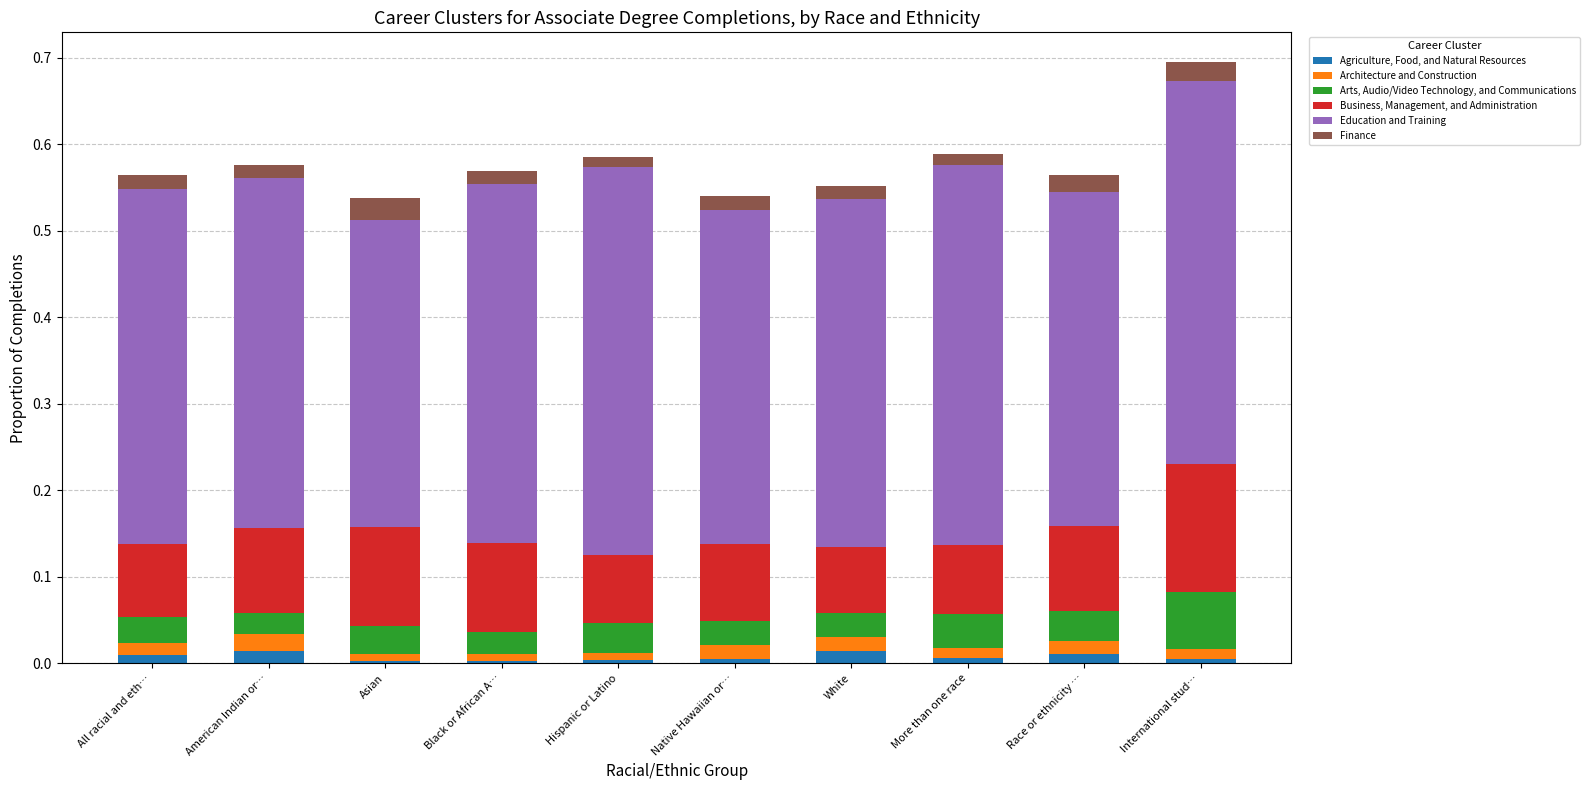

At which category is the sum across all series the highest?

International stud…